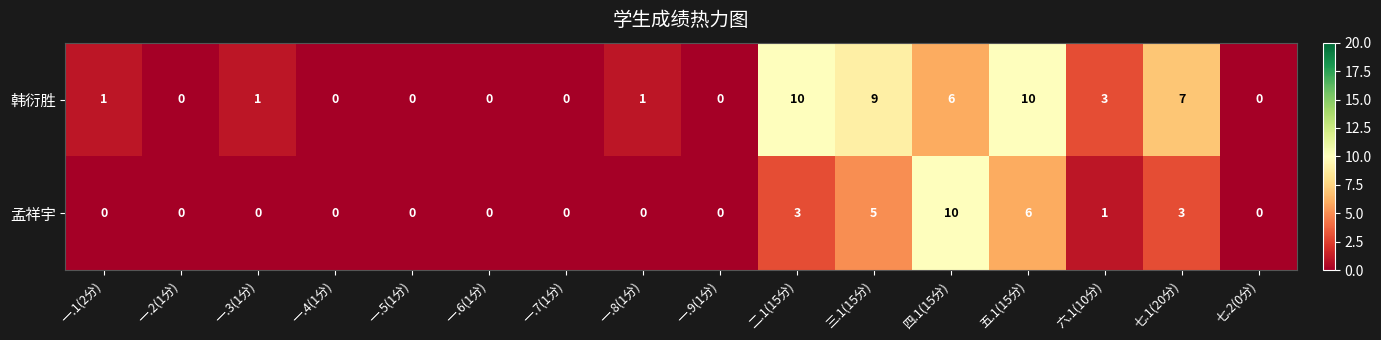

Rank the series at 一.1(2分) from highest to lowest value.

韩衍胜, 孟祥宇